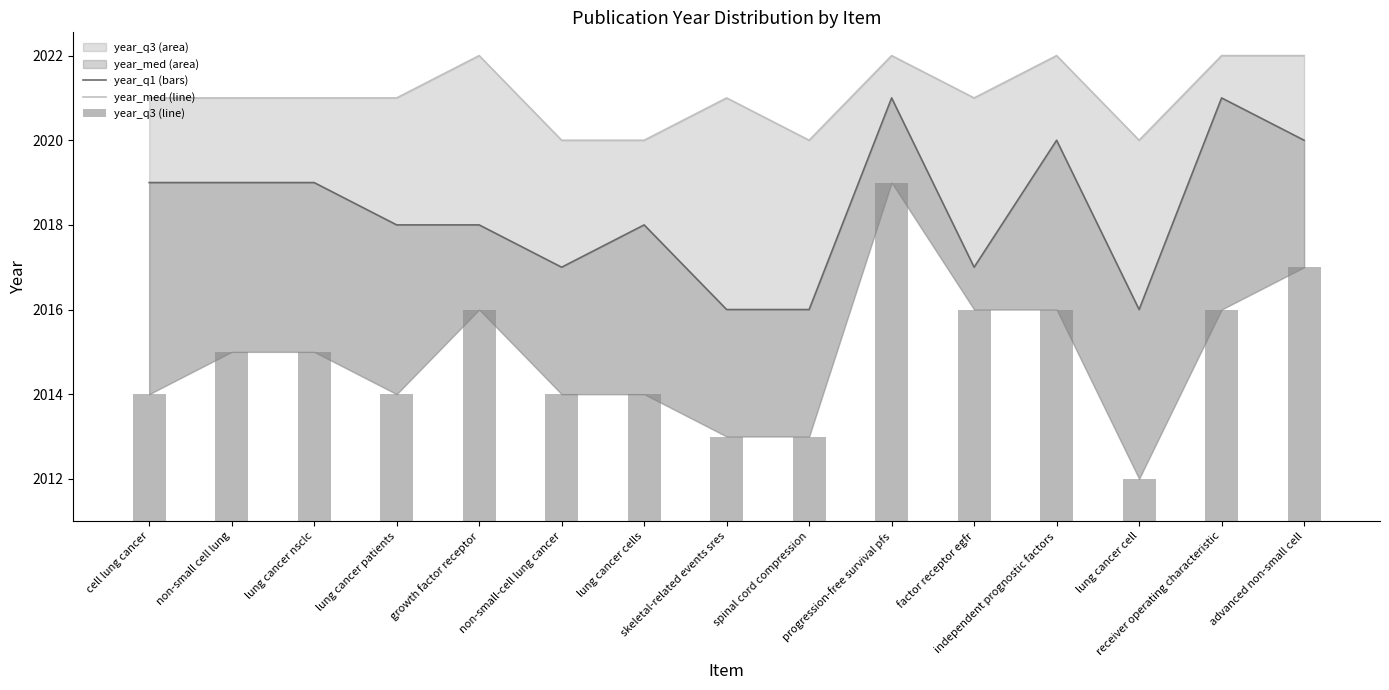

Is it true that year_med_line equals 1025 at independent prognostic factors?

False